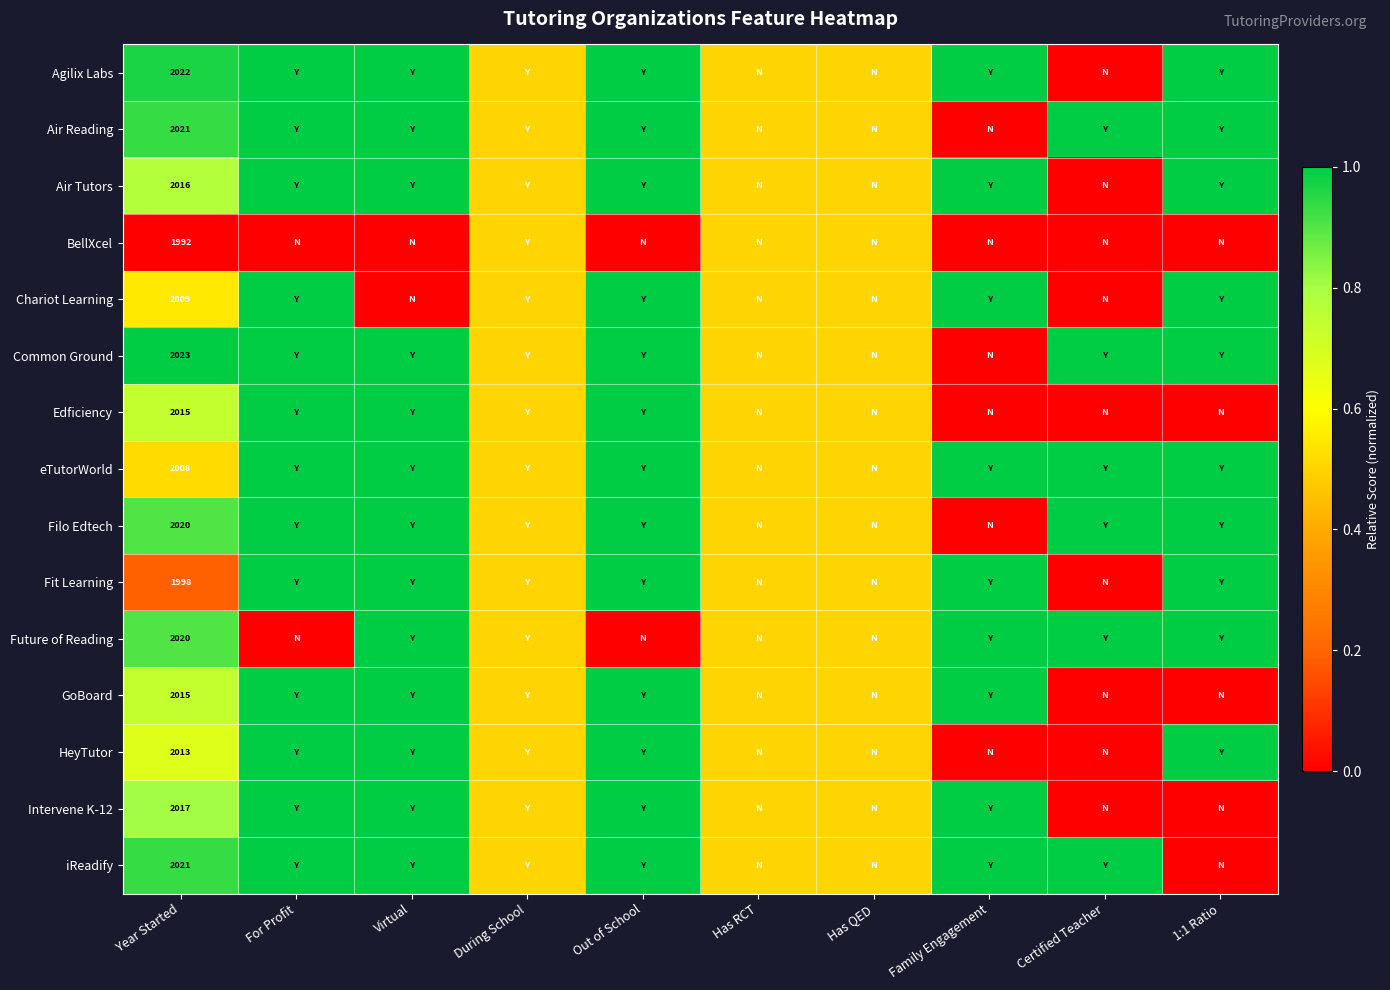

What is the spread (max minus min) of values at Year Started?

31.0